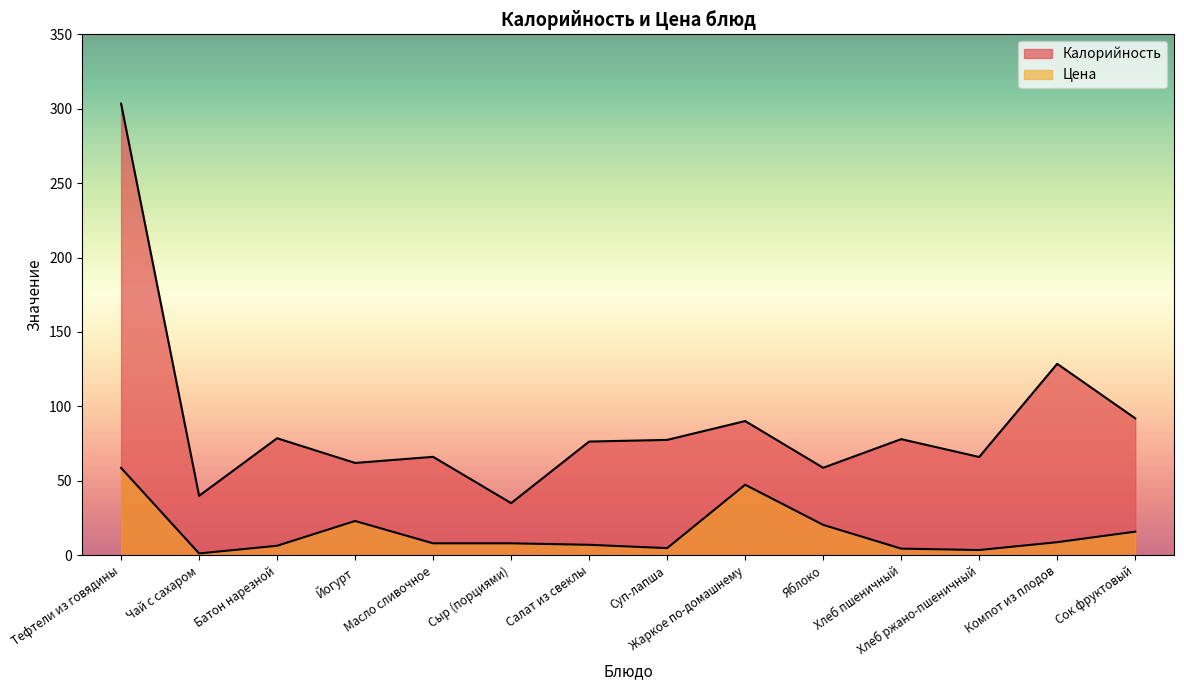

What is the value of the Цена point at the 5th from the left?

8.0